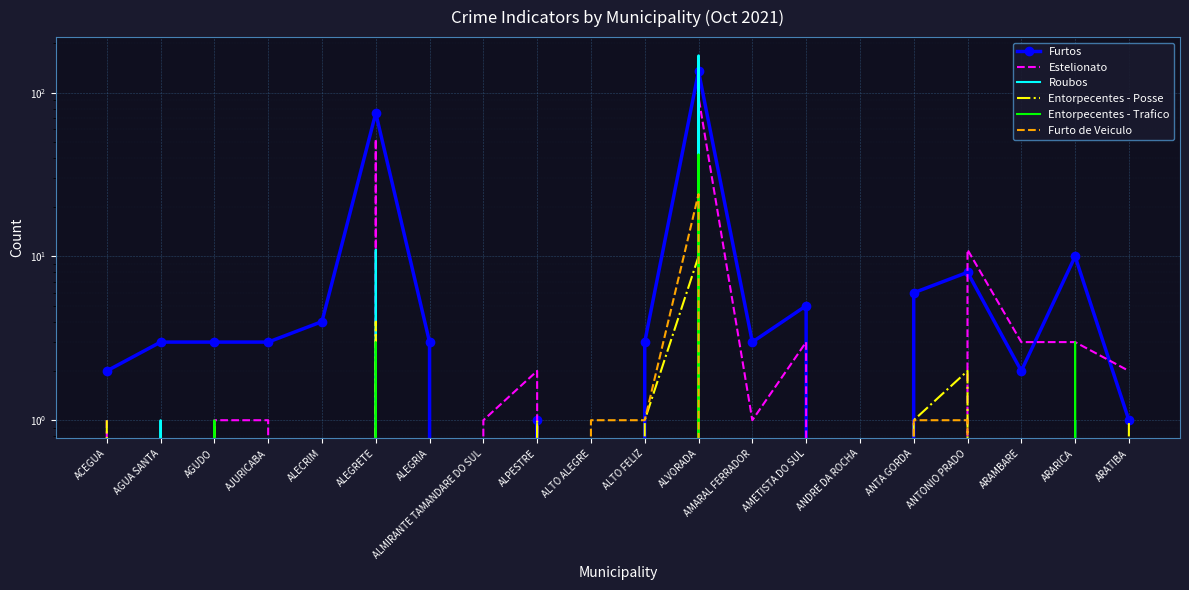

At which category is the sum across all series the highest?

ALVORADA